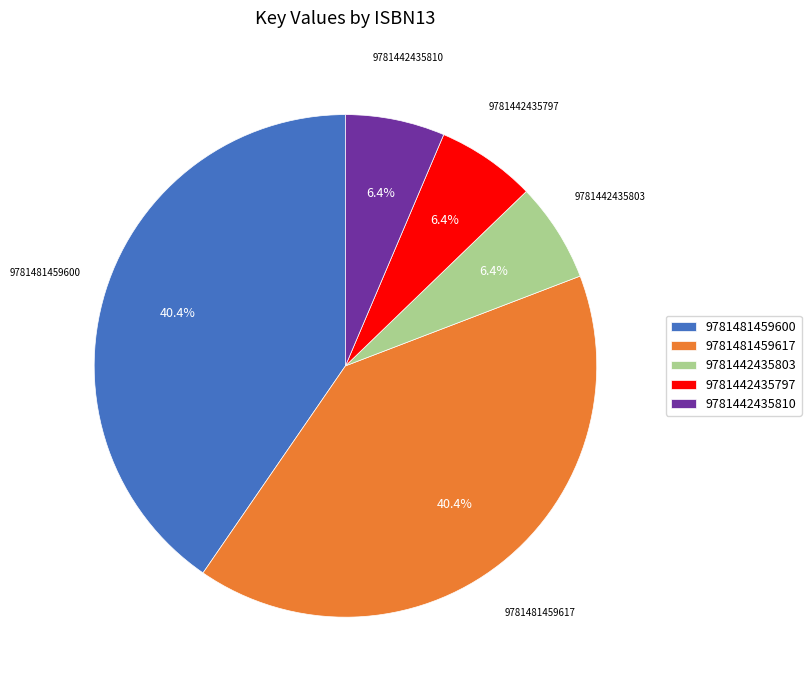

Between 9781442435797 and 9781481459600, which is larger?

9781481459600